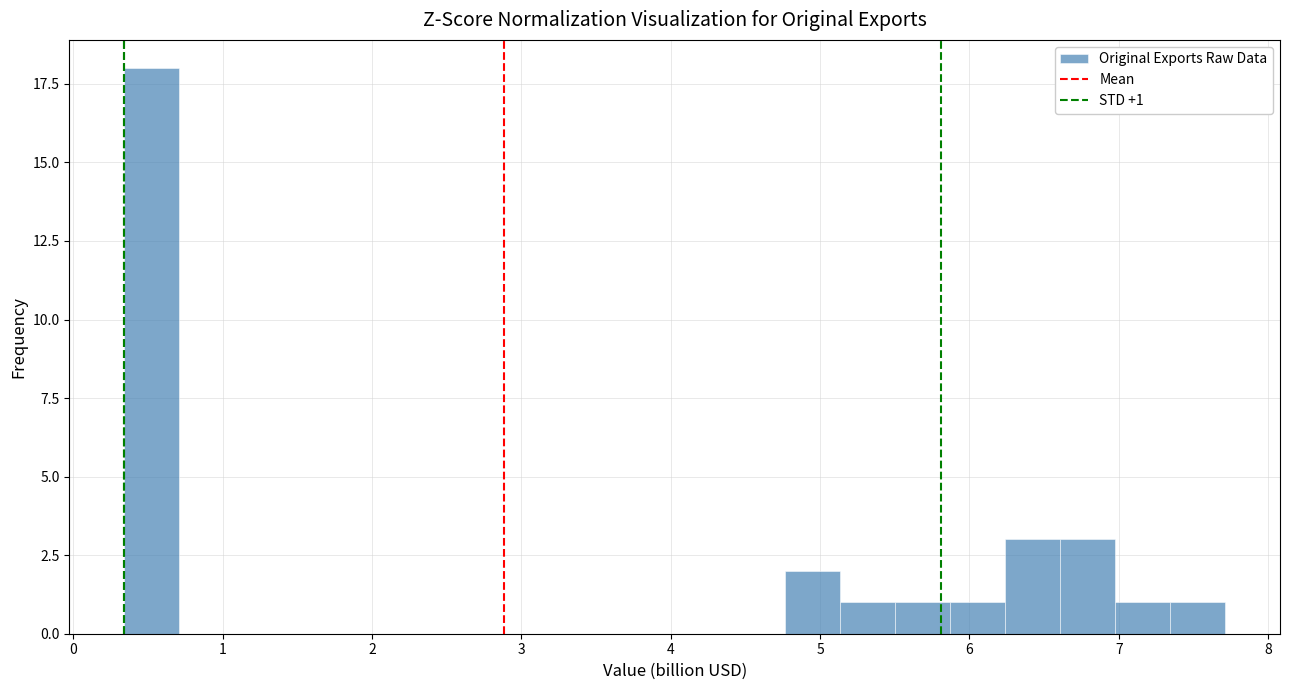

Read against the x-axis, roughly where is the centre of the tallest bar?

0.5